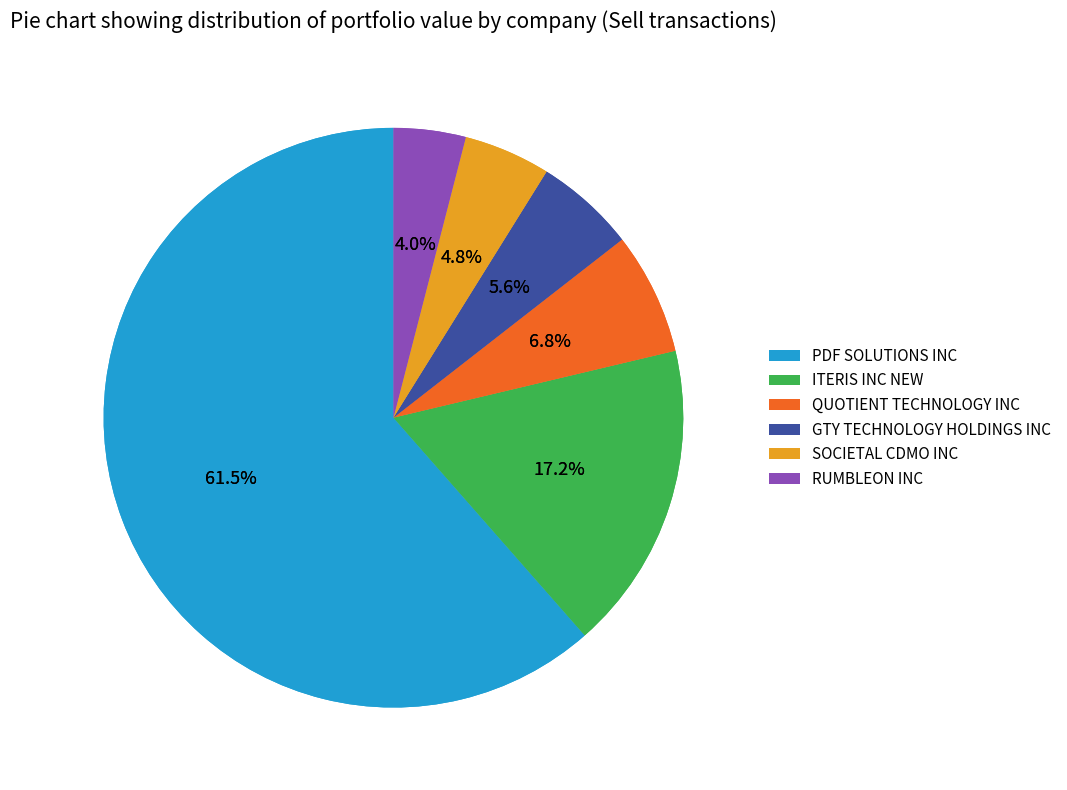

True or false: RUMBLEON INC accounts for 4% of the total.

True